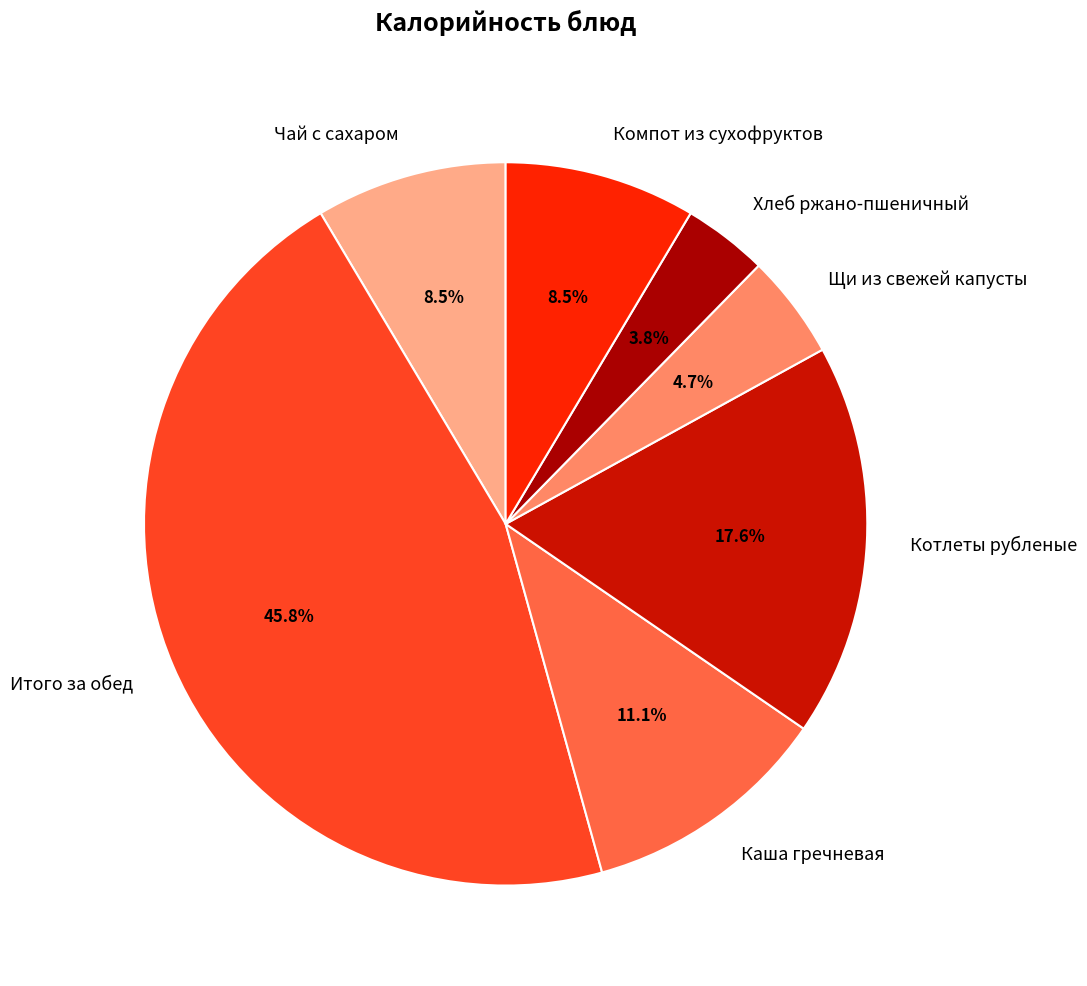

Is there a majority slice in this chart?

No